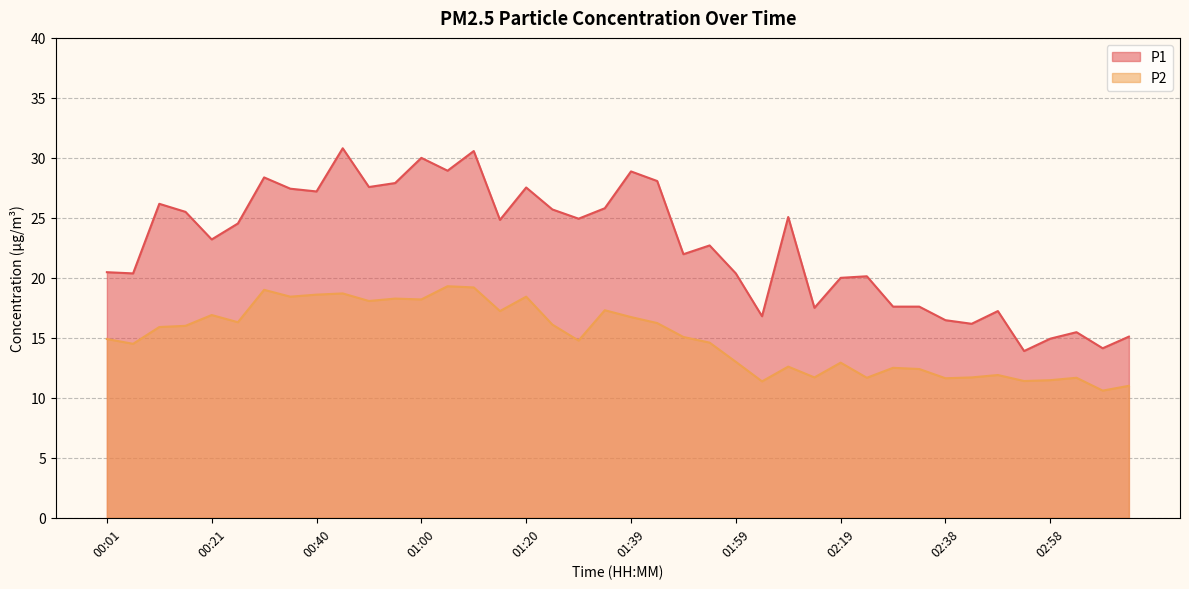

At which label does P2 reach its minimum?

03:08